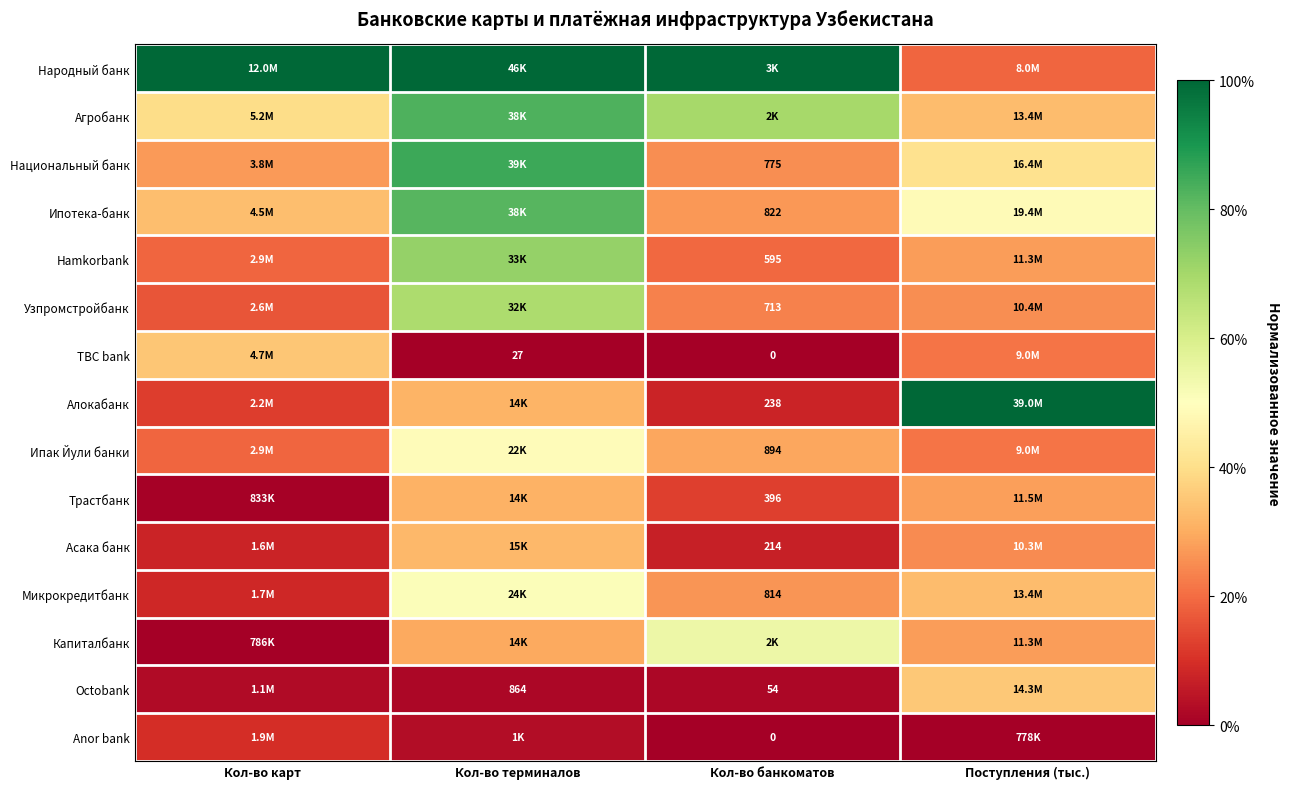

Which category has the lowest value across all series?

Кол-во терминалов